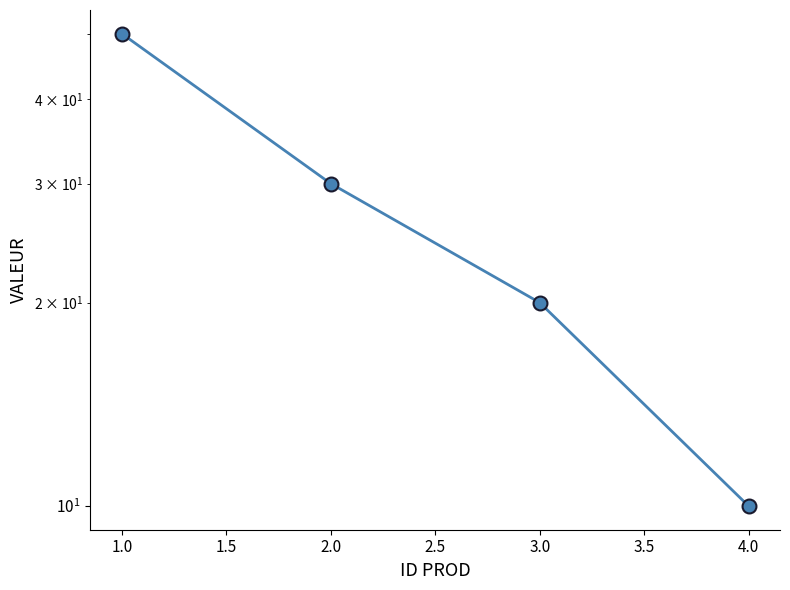

What is the change in value from 2.0 to 4.0?

-20